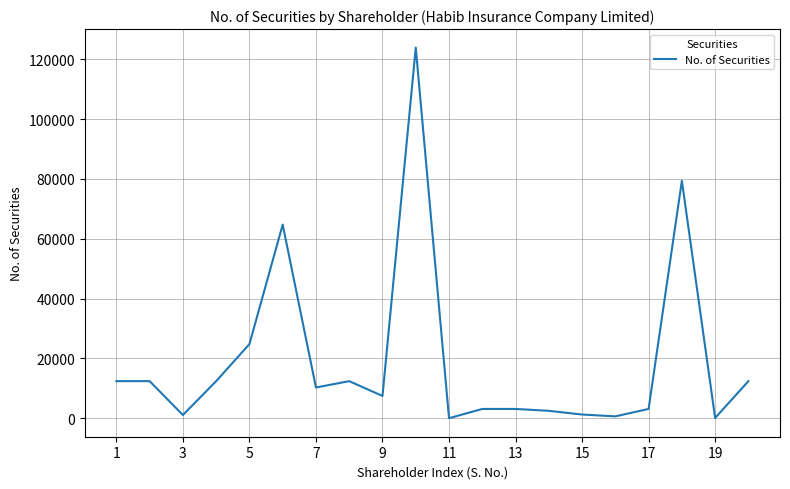

What is the difference between the maximum and minimum values?

123869